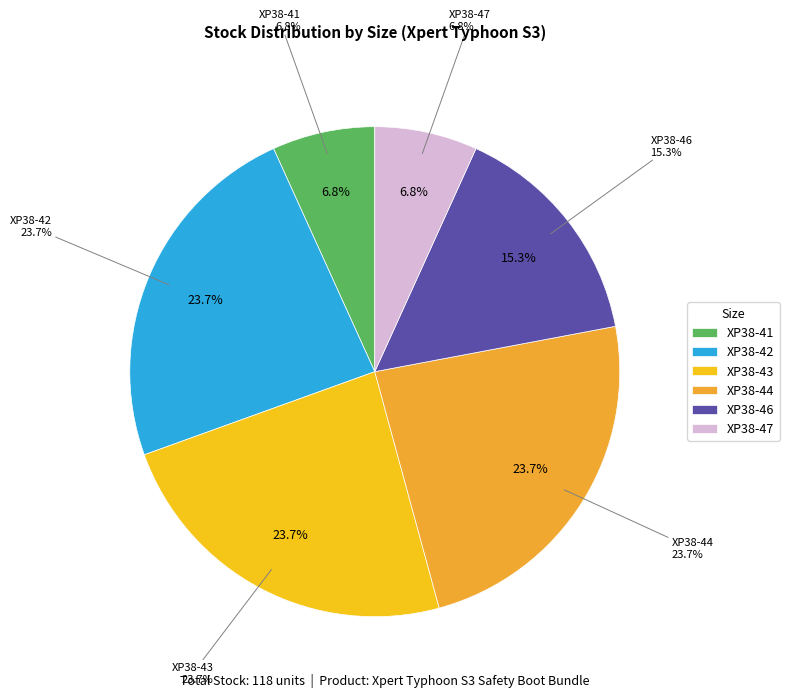

Does XP38-41 account for over 50% of the chart?

No